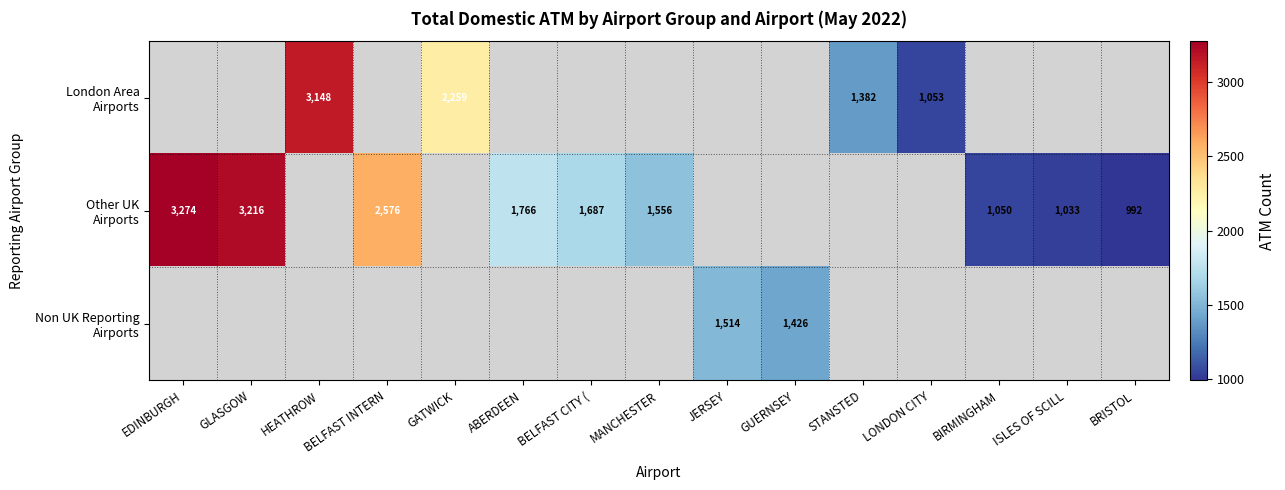

How many data points does each series have?

15